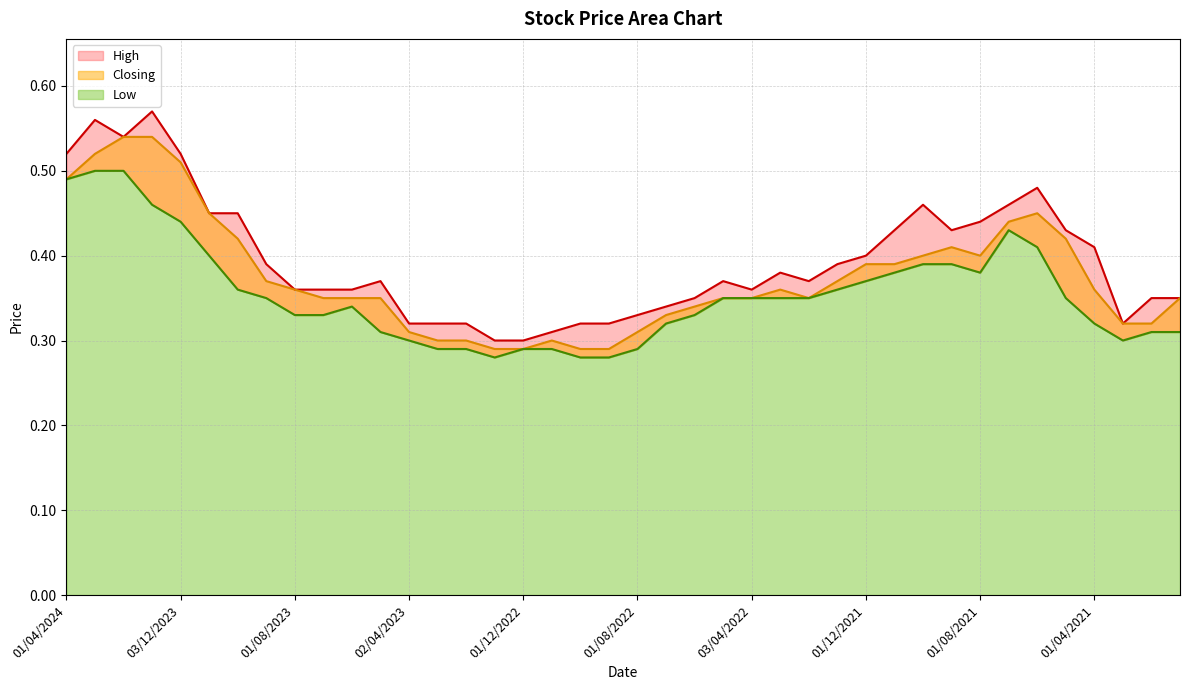

What position from the right is 01/08/2023?

32